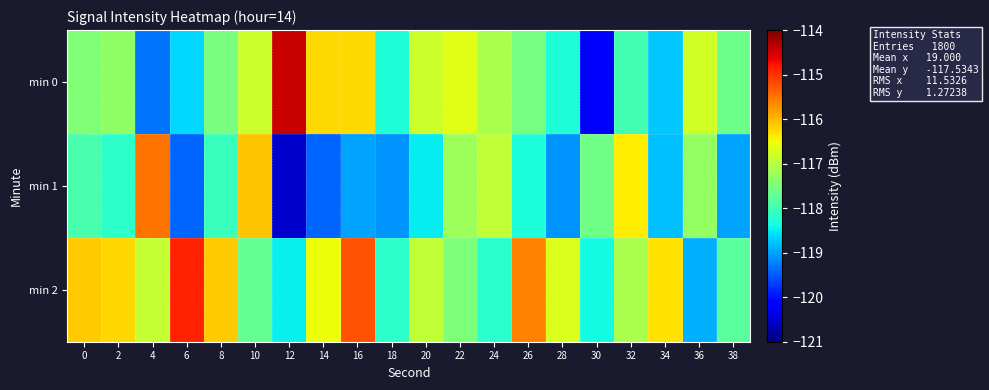

Which series has the widest spread of values?

row_0